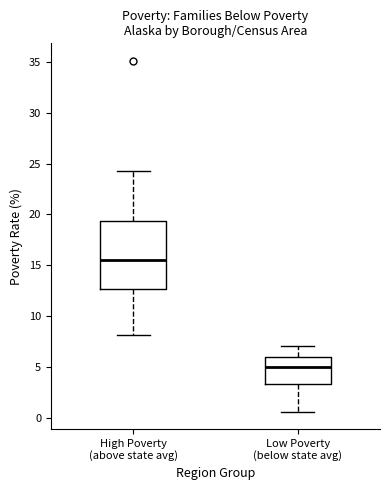

Where does the median line of the box for High Poverty (above state avg) sit on the y-axis? The values are not printed on the chart, so give them approximately, as read against the axis.

15.5